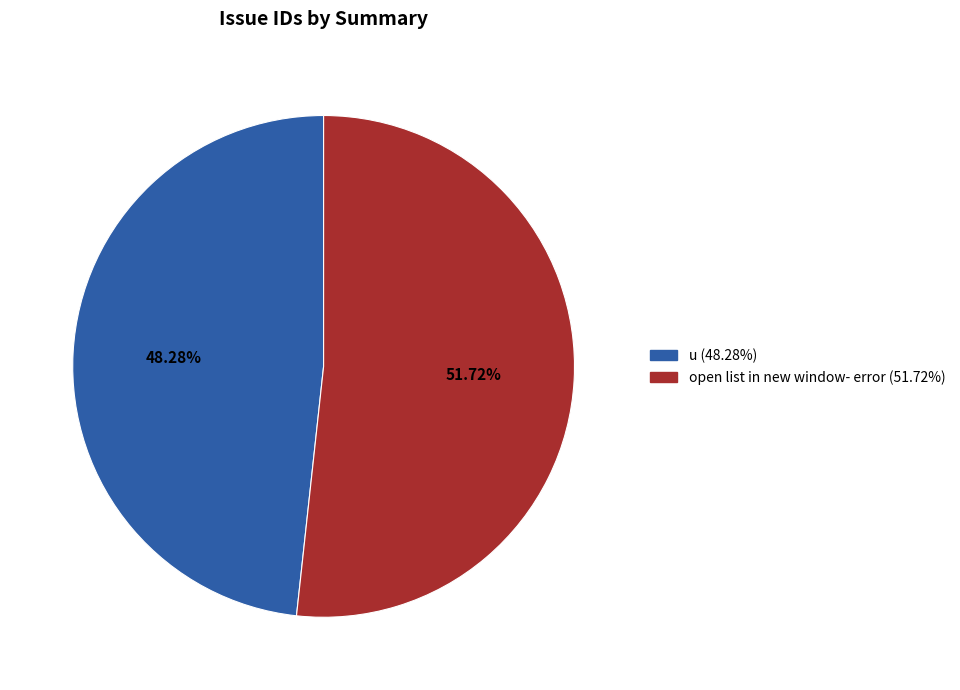

To the nearest percent, what percentage of the pie is open list in new window- error?

52%